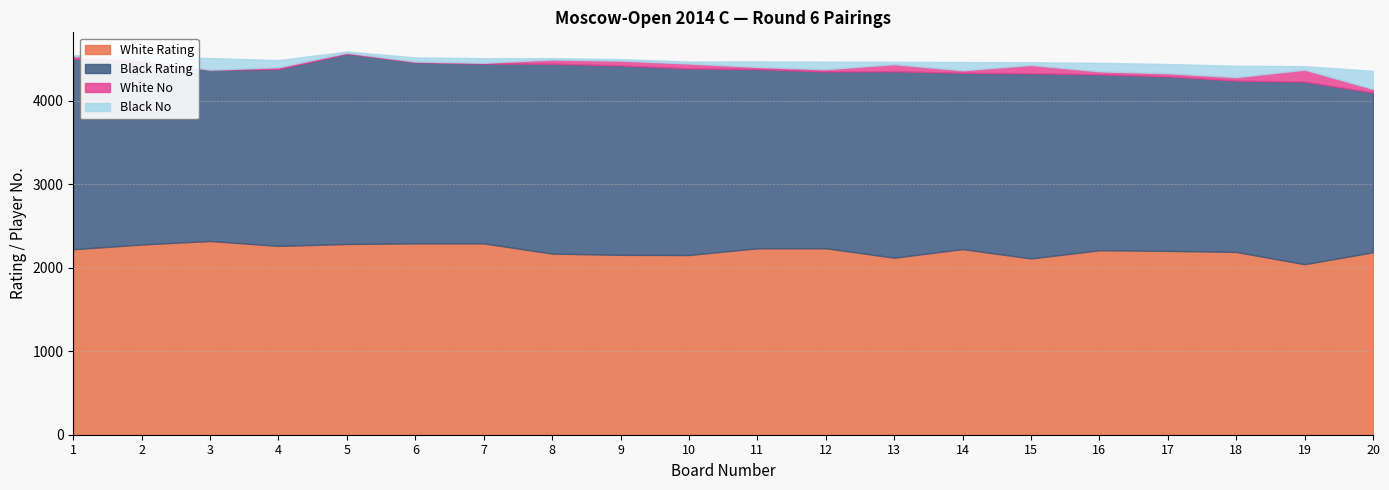

Which series changed the most between 8 and 14?

Black Rating